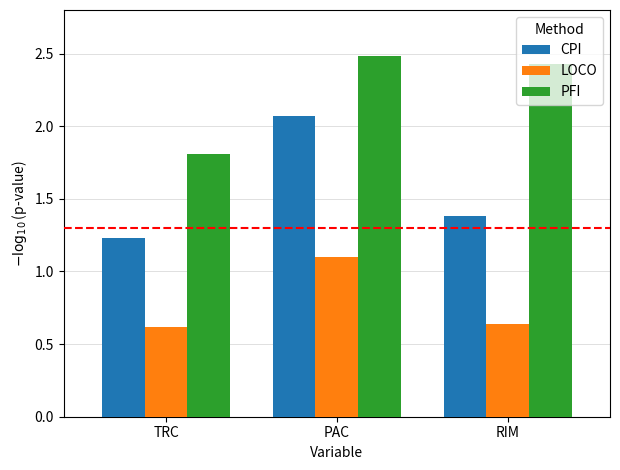

Which series has the widest spread of values?

CPI